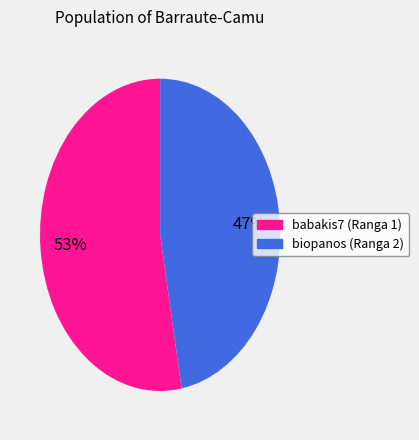

To the nearest percent, what is the difference between the largest and smallest slice percentages?

6%